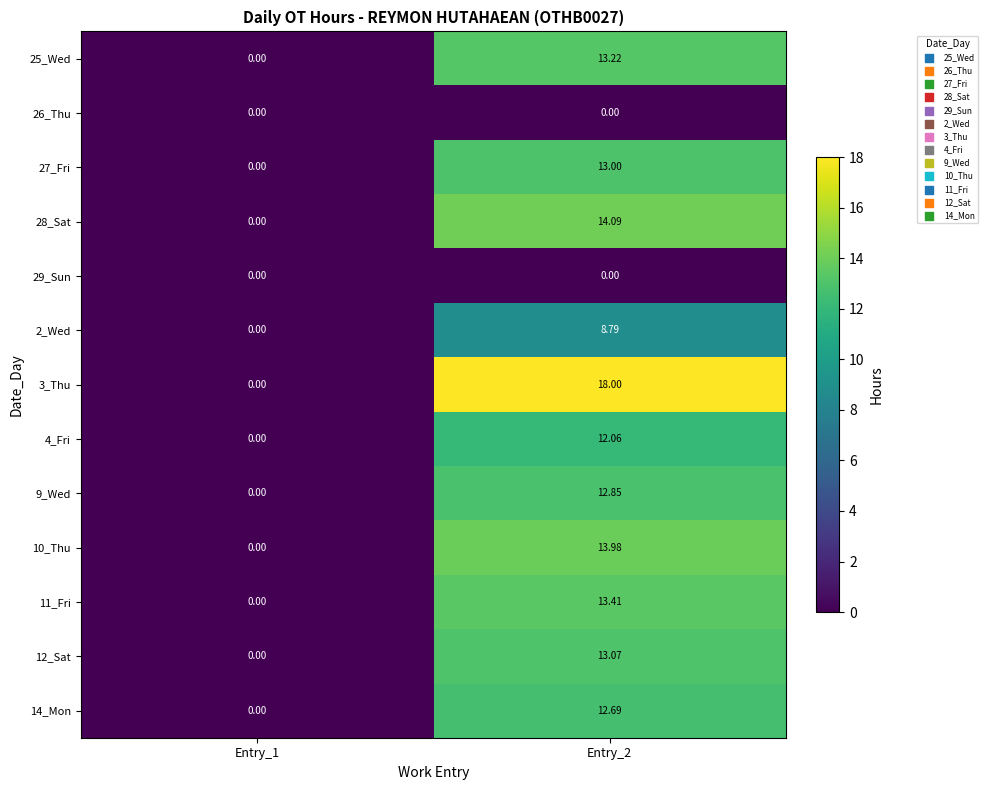

Is the value of 25_Wed at Entry_2 greater than the value of 28_Sat at Entry_2?

No